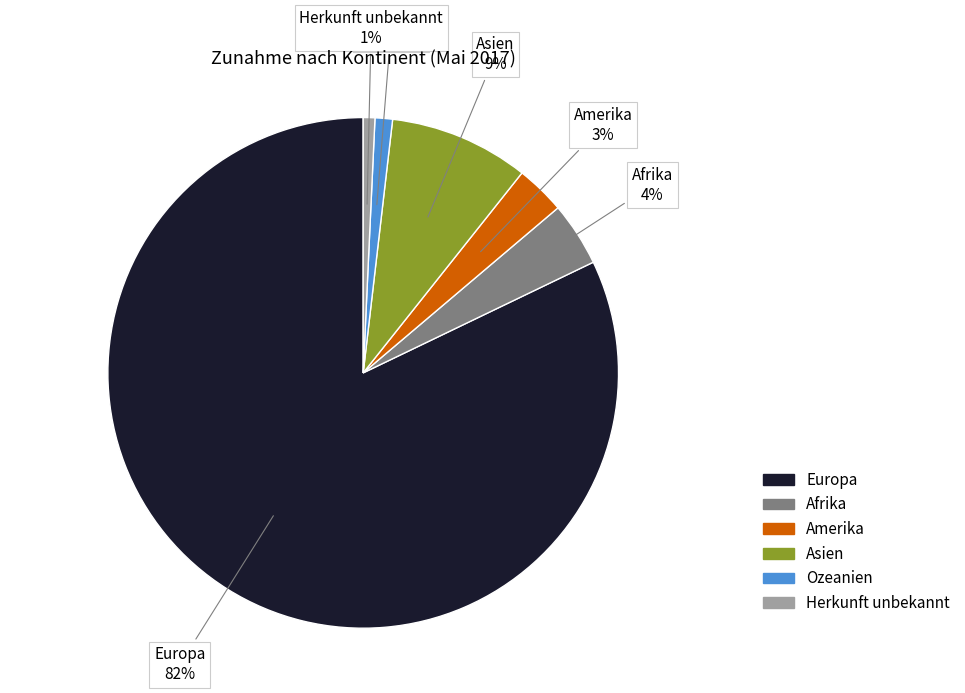

Does Europa account for over 50% of the chart?

Yes